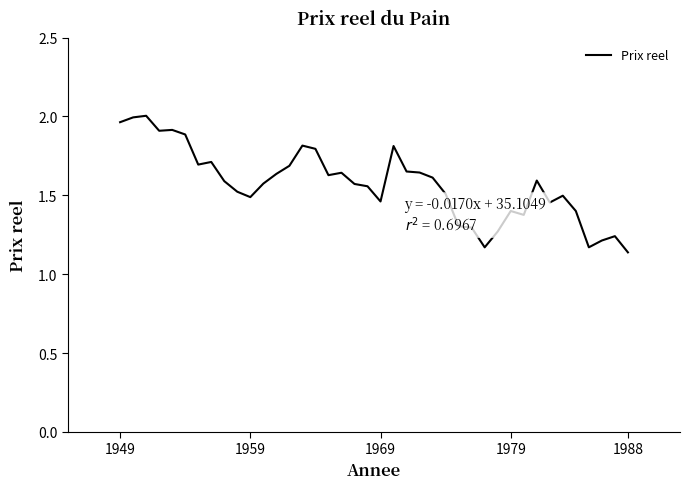

What is the difference between the maximum and minimum values?

0.9